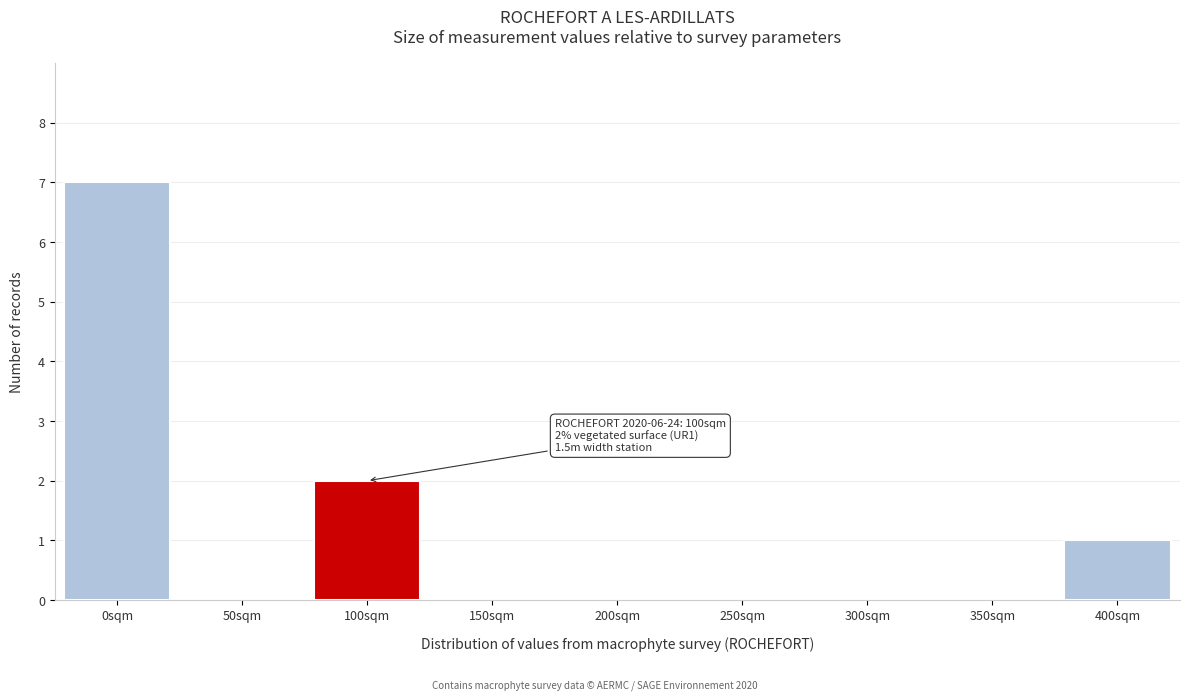

Reading left to right, extract all data points from this chart.

0sqm=7	50sqm=0	100sqm=2	150sqm=0	200sqm=0	250sqm=0	300sqm=0	350sqm=0	400sqm=1